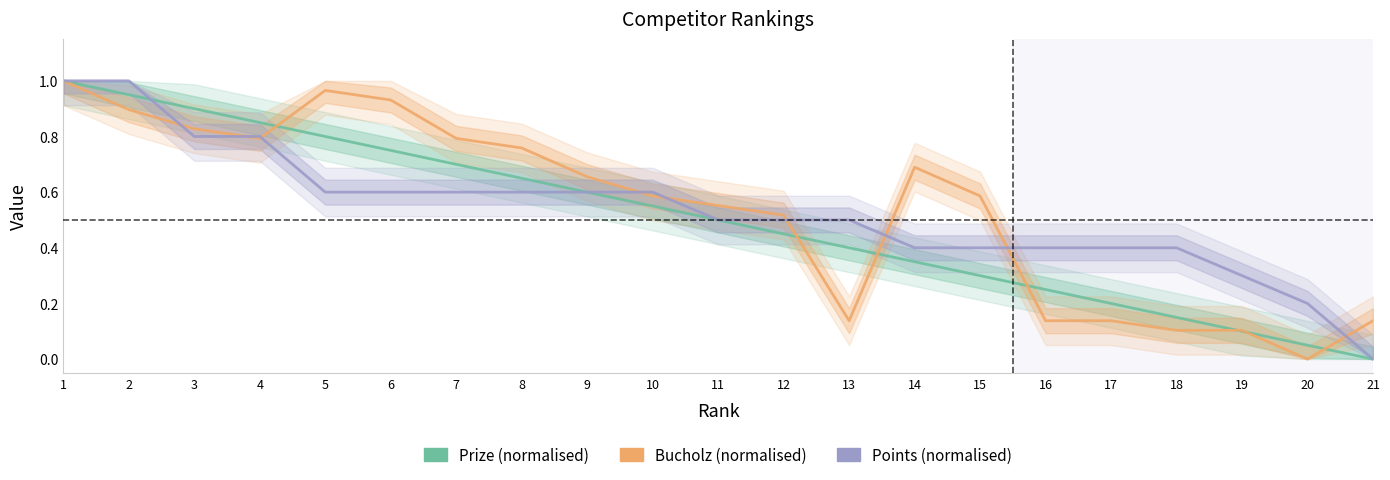

Reading left to right, transcribe all the data shown in this chart.

Prize: 1=1.0	2=0.9	3=0.9	4=0.9	5=0.8	6=0.8	7=0.7	8=0.6	9=0.6	10=0.6	11=0.5	12=0.4	13=0.4	14=0.3	15=0.3	16=0.2	17=0.2	18=0.1	19=0.1	20=0.1	21=0.0
Bucholz: 1=1.0	2=0.9	3=0.8	4=0.8	5=1.0	6=0.9	7=0.8	8=0.8	9=0.7	10=0.6	11=0.6	12=0.5	13=0.1	14=0.7	15=0.6	16=0.1	17=0.1	18=0.1	19=0.1	20=0.0	21=0.1
Points: 1=1.0	2=1.0	3=0.8	4=0.8	5=0.6	6=0.6	7=0.6	8=0.6	9=0.6	10=0.6	11=0.5	12=0.5	13=0.5	14=0.4	15=0.4	16=0.4	17=0.4	18=0.4	19=0.3	20=0.2	21=0.0